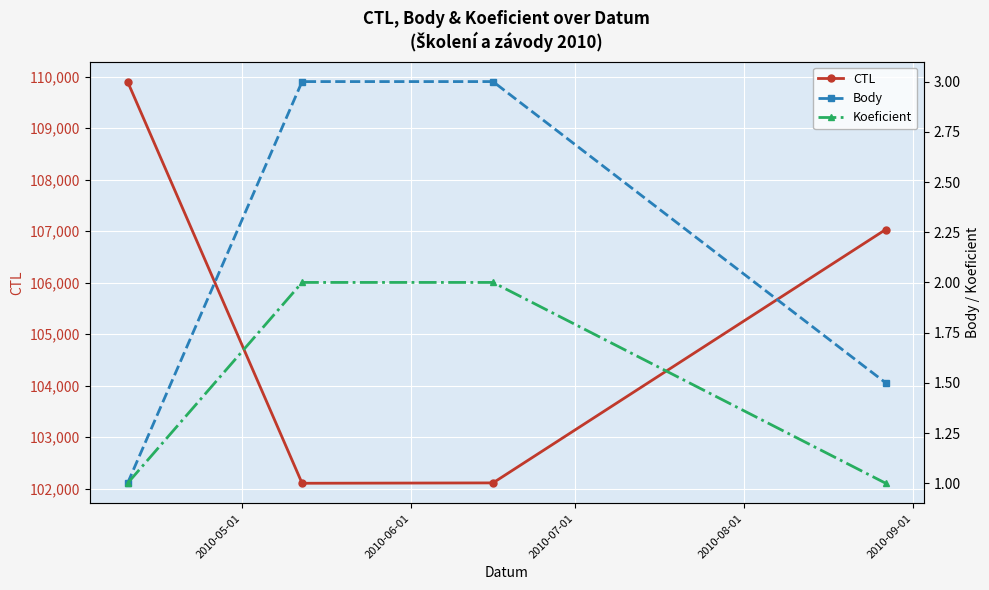

How many interior local valleys does the CTL series have?

1